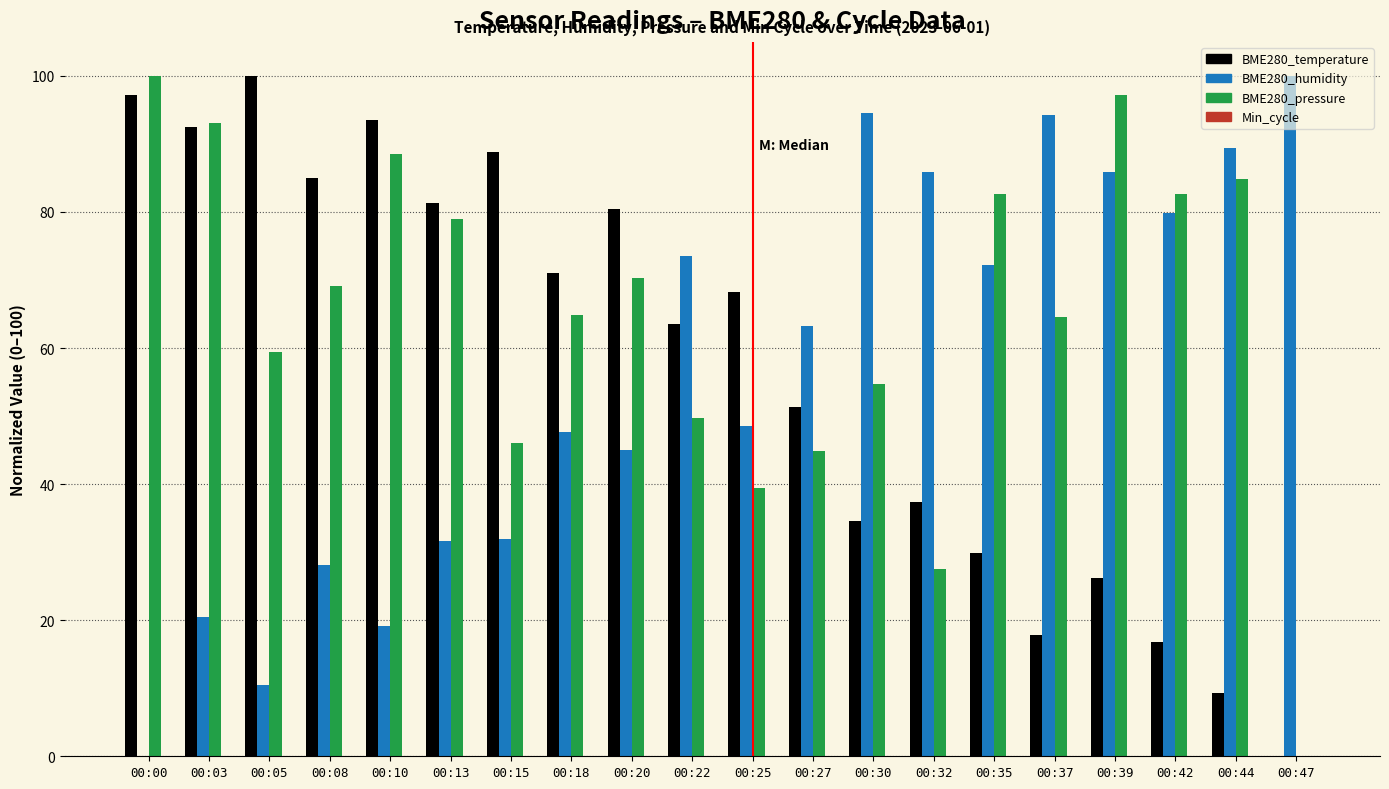

Where does the BME280_pressure series first go above 69?

00:00